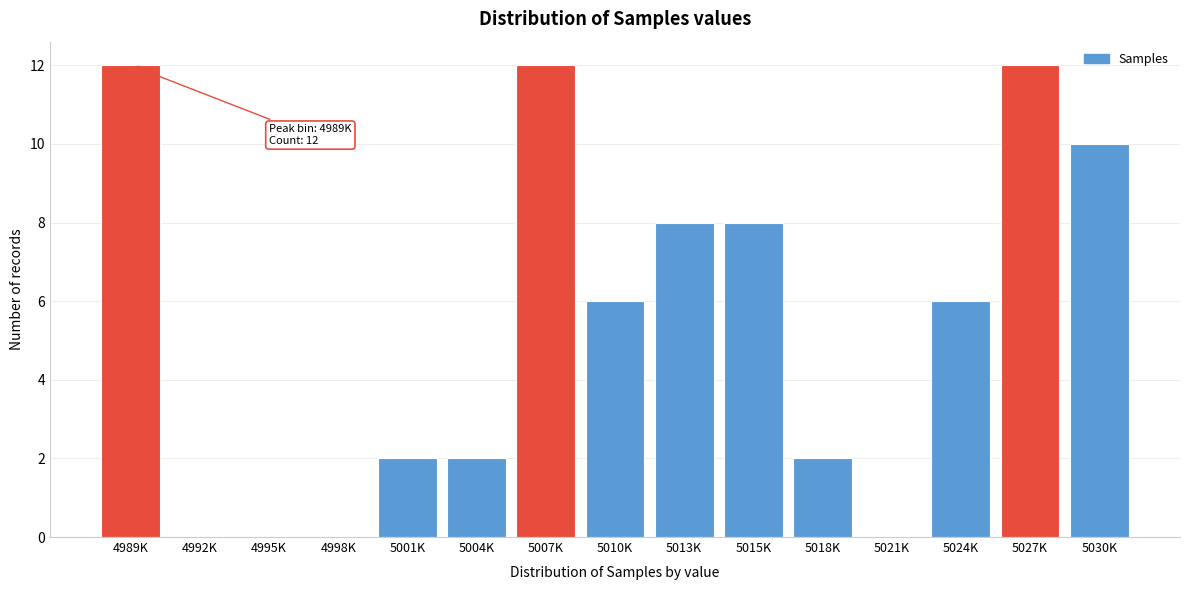

Reading left to right, what are all the values shown in this chart?

4989K=12	4992K=0	4995K=0	4998K=0	5001K=2	5004K=2	5007K=12	5010K=6	5013K=8	5015K=8	5018K=2	5021K=0	5024K=6	5027K=12	5030K=10